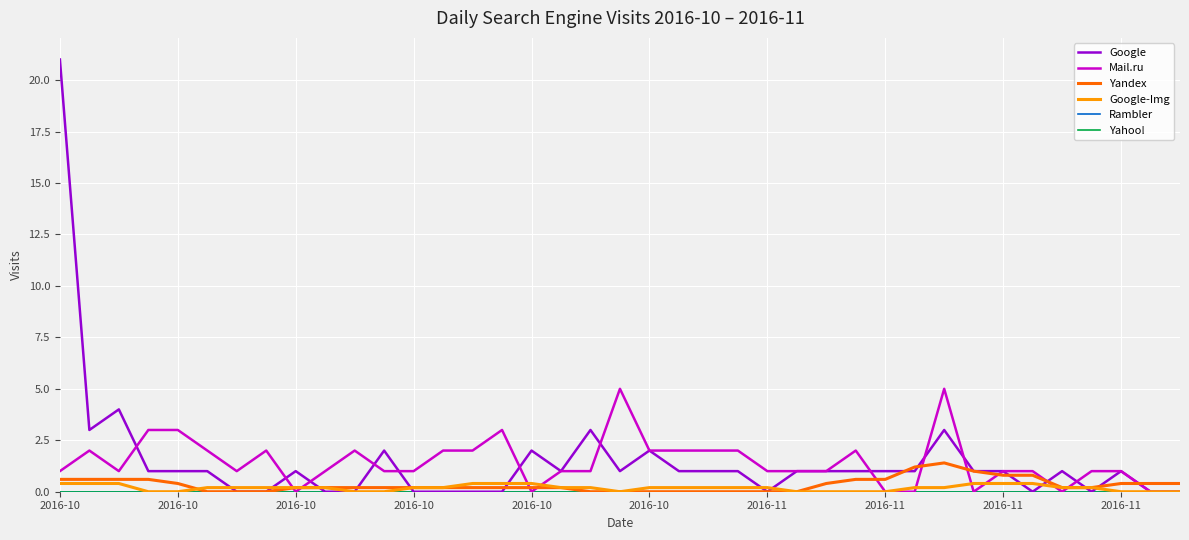

Does the chart display data point markers on the line(s)?

No